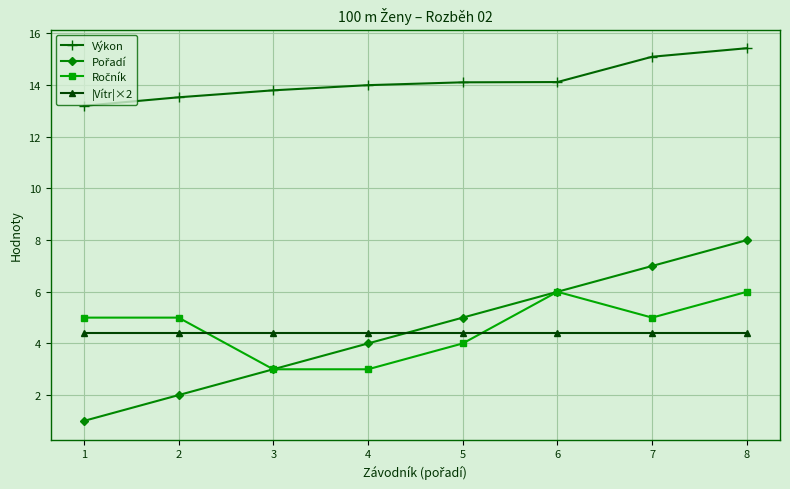

True or false: Výkon has a value of 13.8 at 3.

True